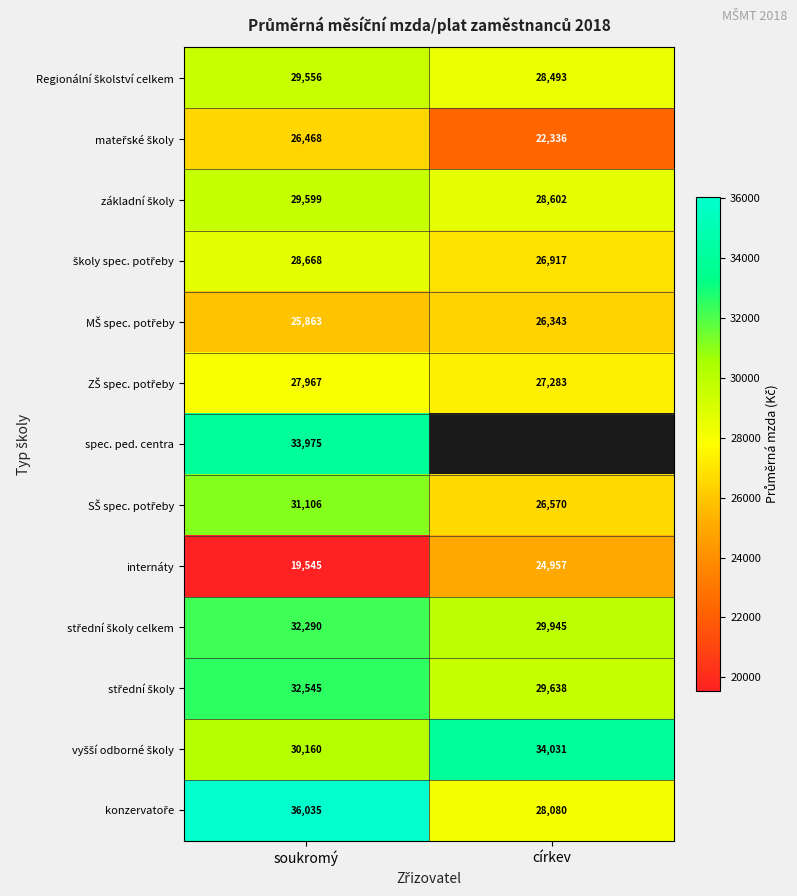

What is the difference between the maximum and minimum values in the mateřské školy series?

4132.8